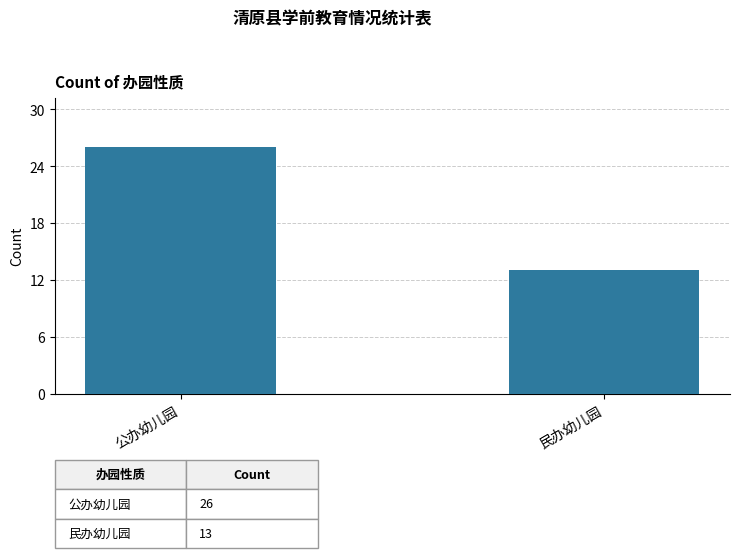

How many values are between 13 and 26?

2